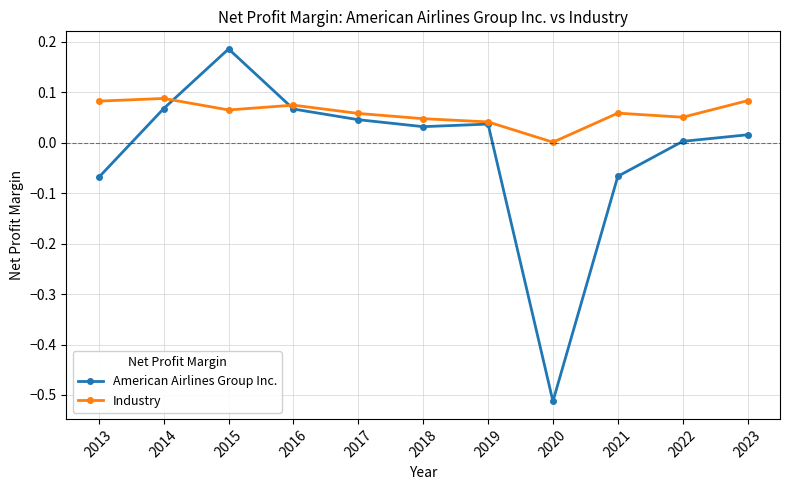

What are all the series names shown in the legend?

American Airlines Group Inc., Industry